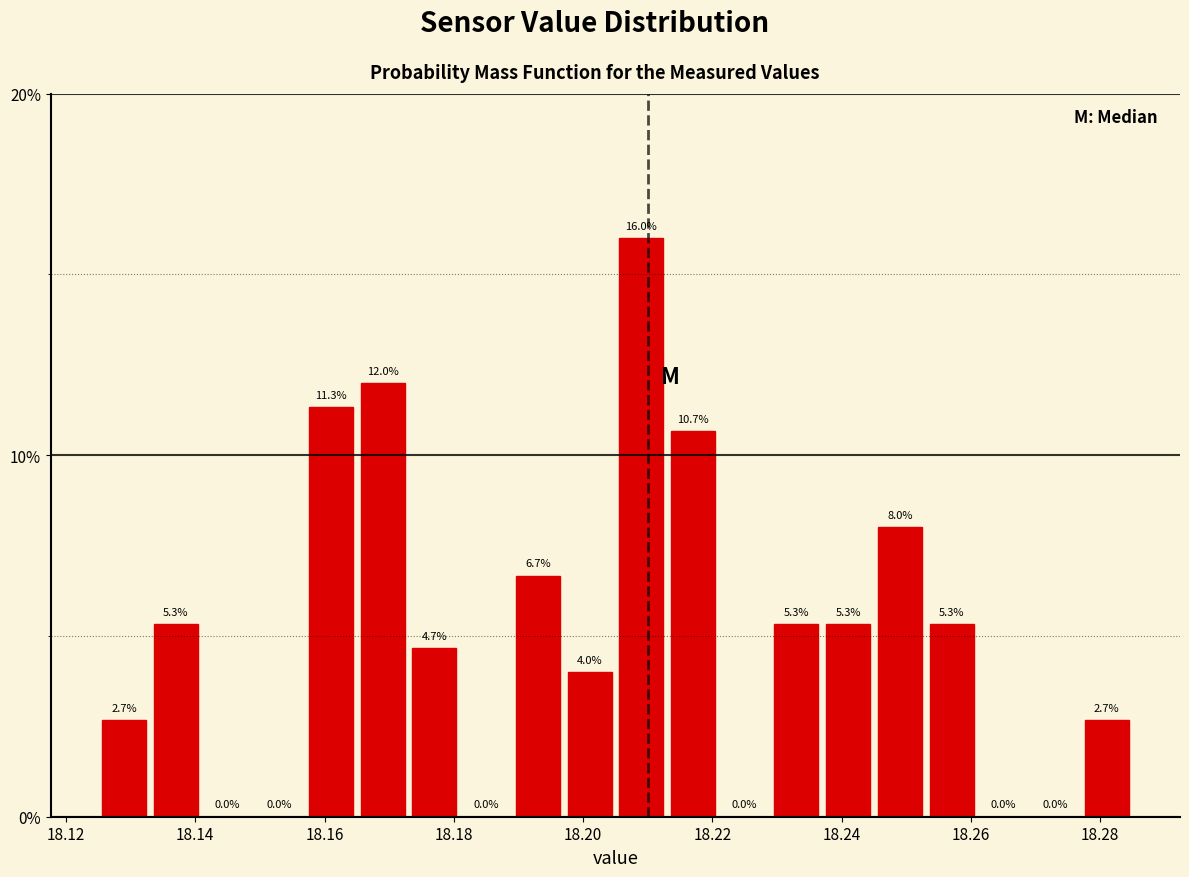

Reading left to right, transcribe this chart: for each bar, give the range it covers on the x-axis and its height. The bar edges are not printed on the chart, so give them approximately, as read against the axis.

18.125 to 18.133: 2.7
18.133 to 18.141: 5.3
18.141 to 18.149: 0.0
18.149 to 18.157: 0.0
18.157 to 18.165: 11.3
18.165 to 18.173: 12.0
18.173 to 18.181: 4.7
18.181 to 18.189: 0.0
18.189 to 18.197: 6.7
18.197 to 18.205: 4.0
18.205 to 18.213: 16.0
18.213 to 18.221: 10.7
18.221 to 18.229: 0.0
18.229 to 18.237: 5.3
18.237 to 18.245: 5.3
18.245 to 18.253: 8.0
18.253 to 18.261: 5.3
18.261 to 18.269: 0.0
18.269 to 18.277: 0.0
18.277 to 18.285: 2.7